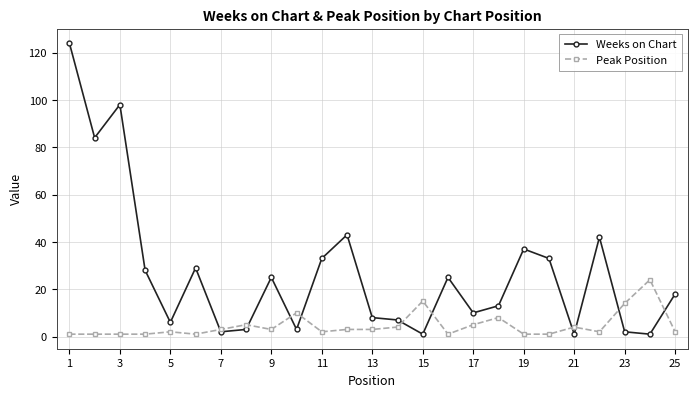

What is the average value of the Weeks on Chart series?

27